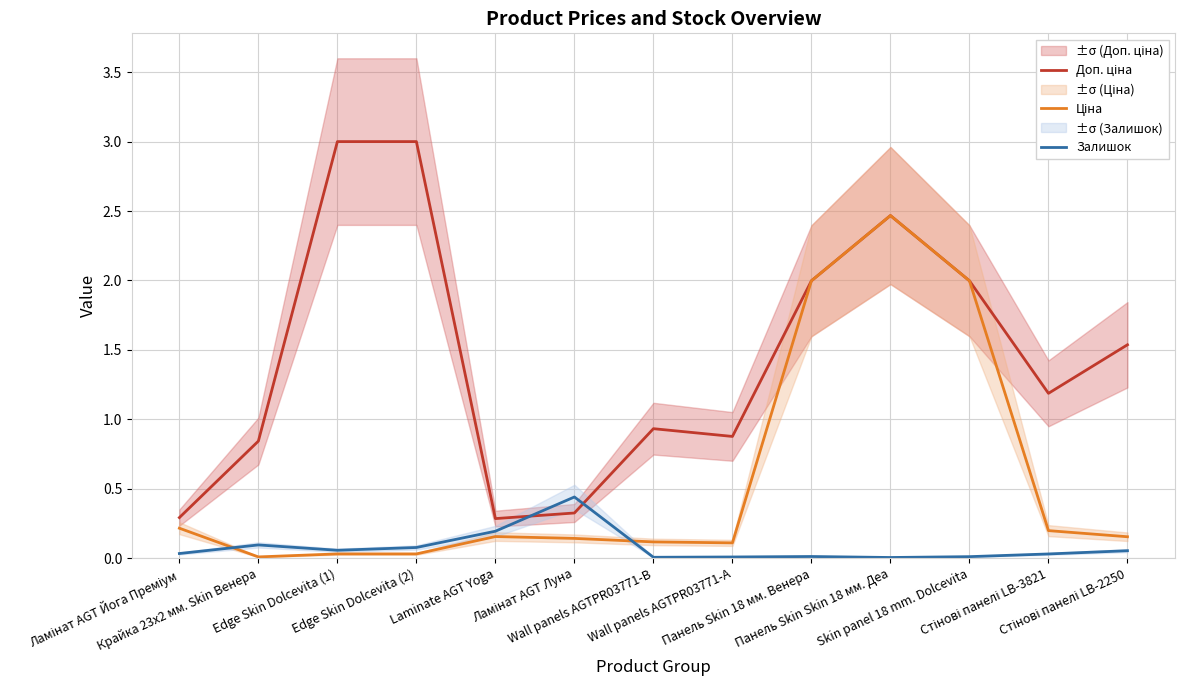

List the series in order of their peak value, highest first.

Доп. ціна, Ціна, Залишок